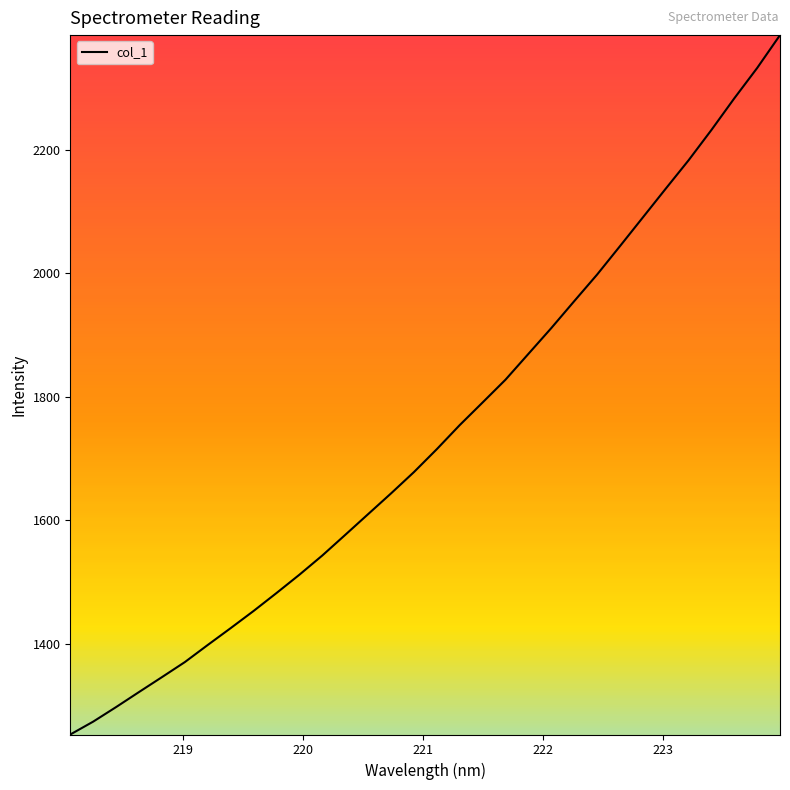

Is this an area chart (filled region under the line)?

No